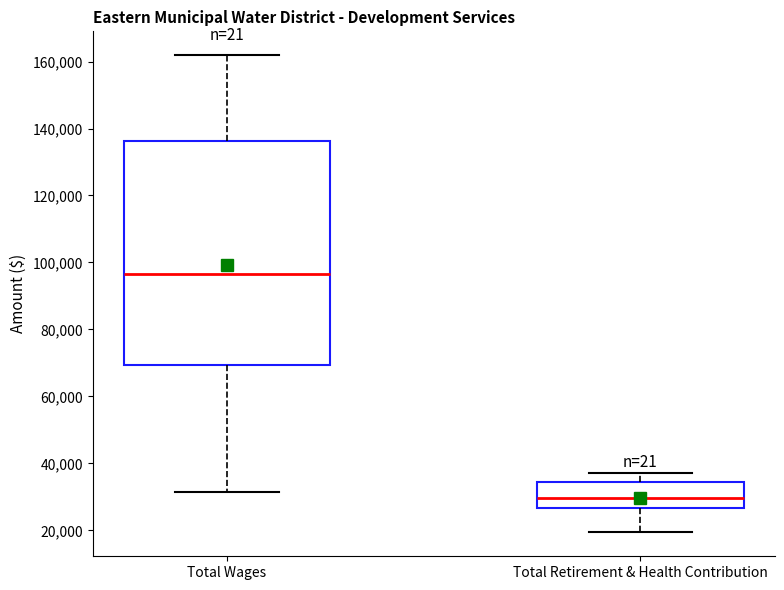

Reading left to right, read every box against the y-axis: the position of its median line, the range the box covers, and the ends of its whiskers. The values are not printed on the chart, so give them approximately, as read against the axis.

Total Wages: median 96000, box 70000 to 136000, whiskers 32000 to 162000
Total Retirement & Health Contribution: median 30000, box 26000 to 34000, whiskers 20000 to 38000